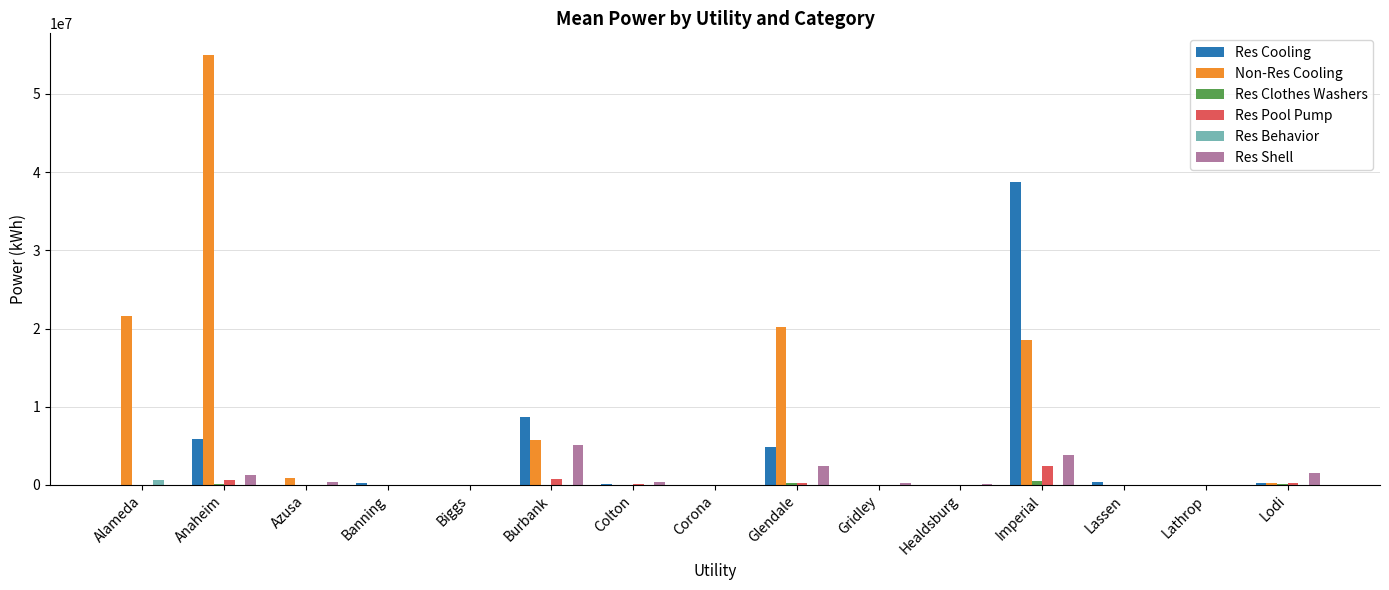

Count the number of categories in the chart.

15